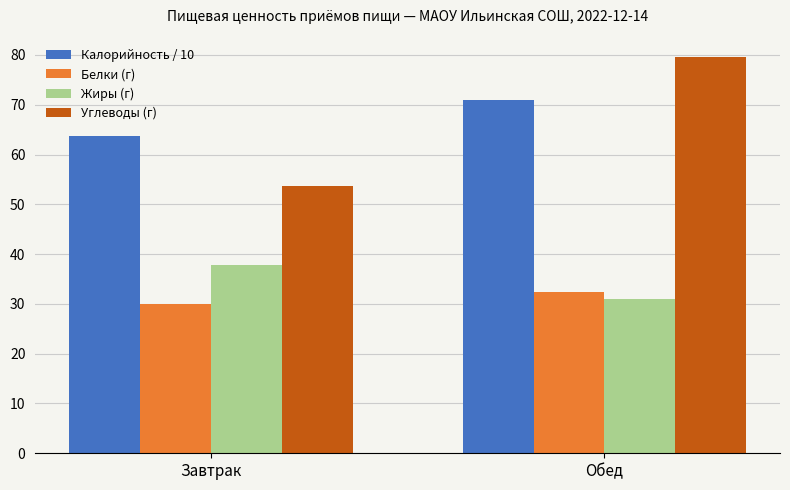

List the labels in order of Жиры (г) value, largest first.

Завтрак, Обед